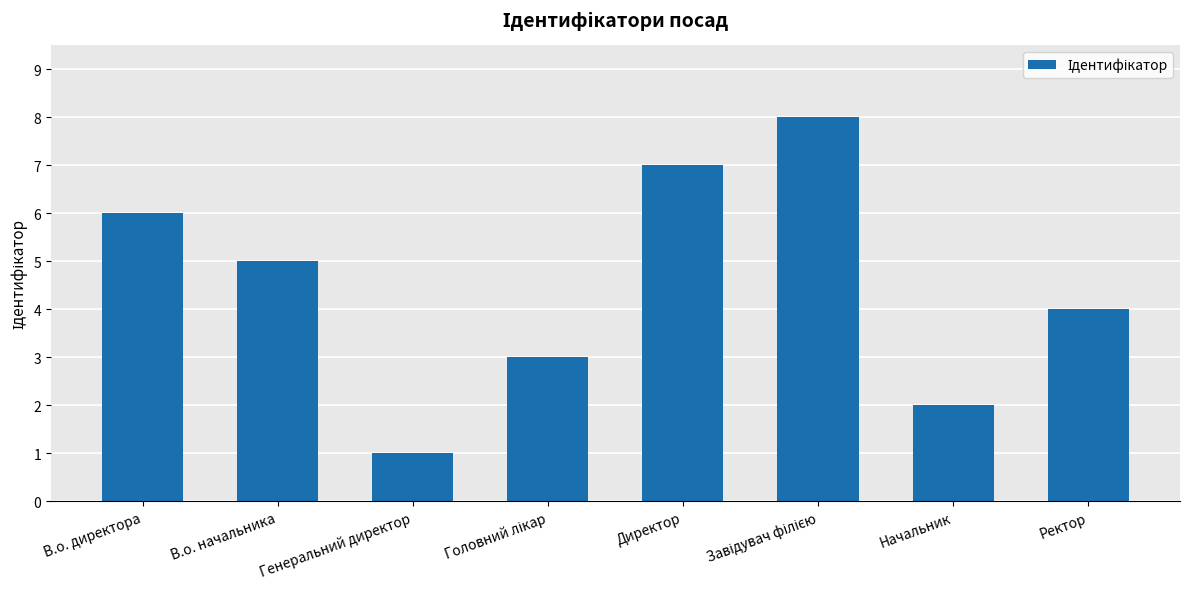

What is the change in value from Генеральний директор to Начальник?

+1